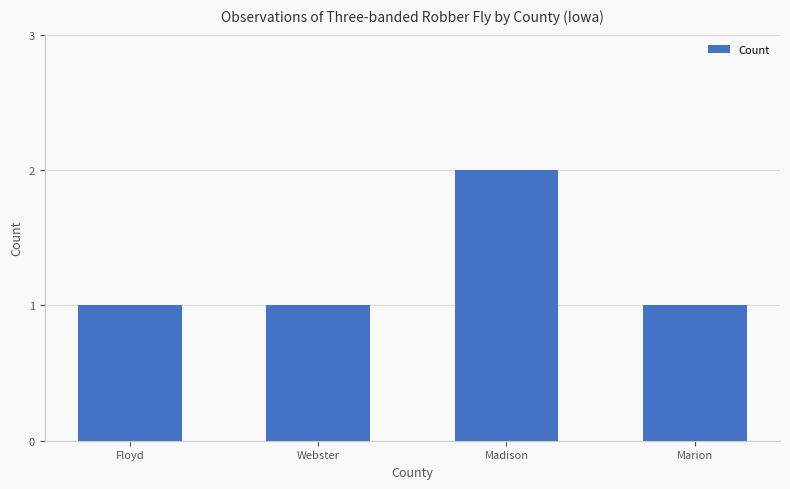

What is the ratio of the value at Madison to the value at Webster?

2.0